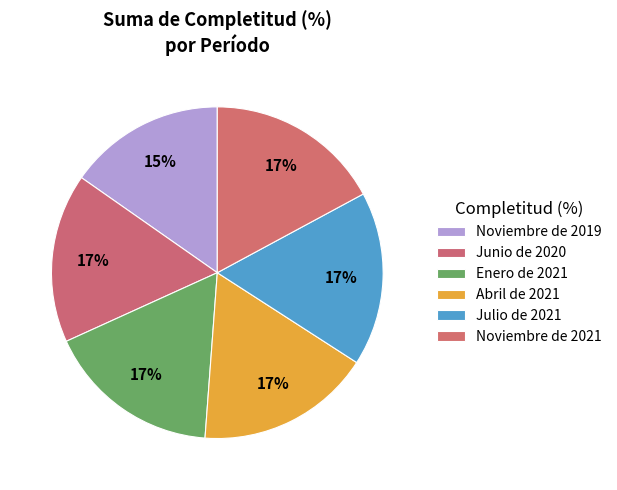

How many segments does this pie chart have?

6